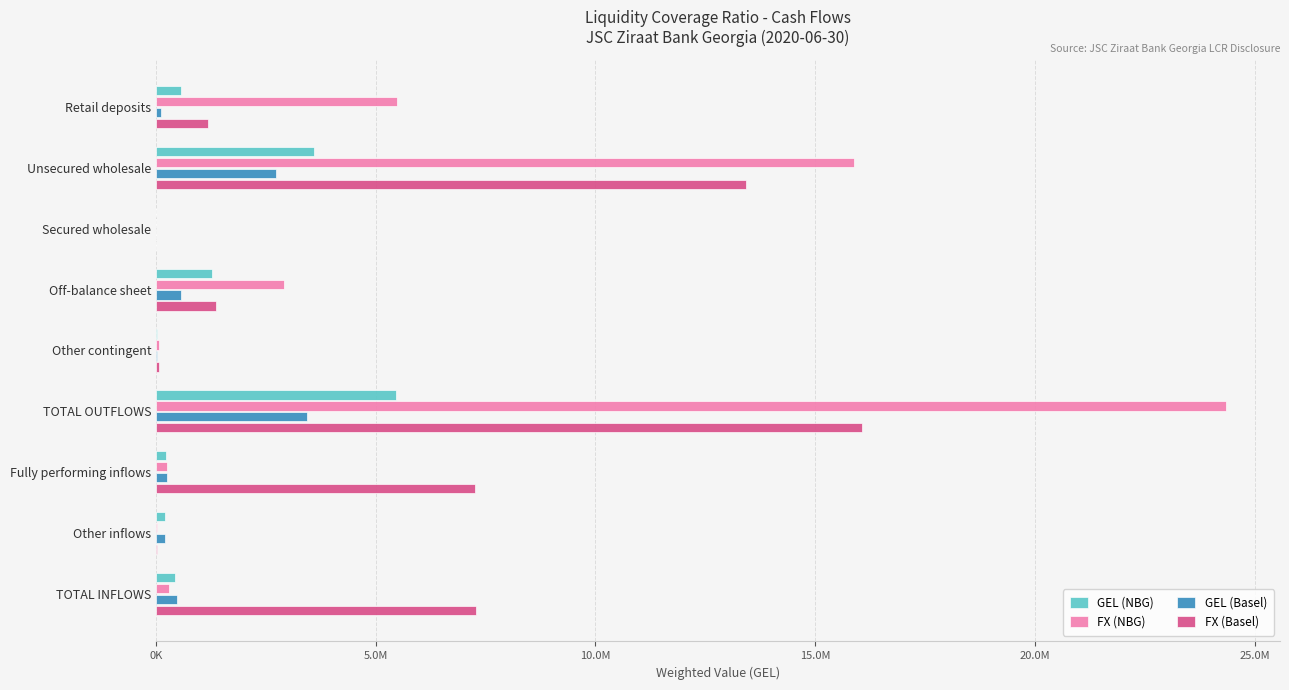

Reading left to right, transcribe all the data shown in this chart.

GEL (NBG): 560230.7	3587482.4	0.0	1278308.9	29609.4	5455631.4	223865.1	213186.8	437051.9
FX (NBG): 5483813.5	15879143.4	0.0	2918872.0	78587.2	24360416.1	261293.5	25556.8	286850.4
GEL (Basel): 122969.7	2730111.0	0.0	559603.2	29609.4	3442293.4	257679.9	213186.8	470866.7
FX (Basel): 1177185.4	13435841.3	0.0	1375054.2	78587.2	16066668.2	7258329.9	25556.8	7283886.8